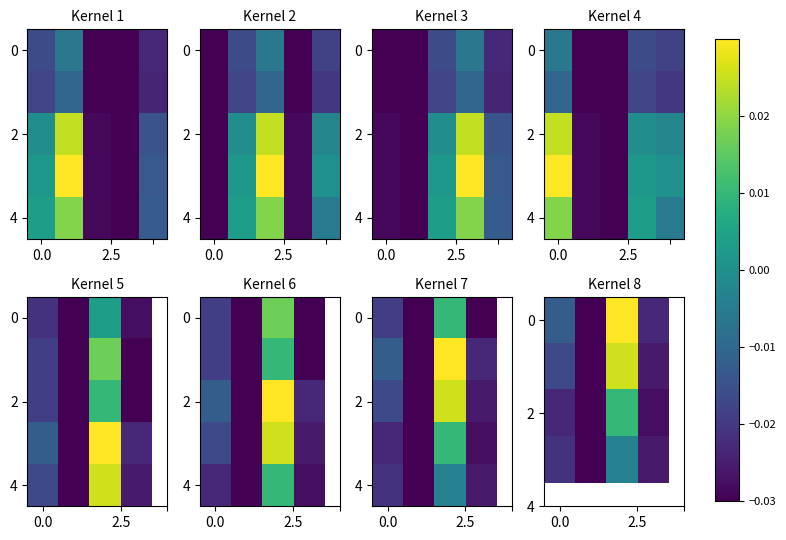

At which category does the chart reach its peak across all series?

2